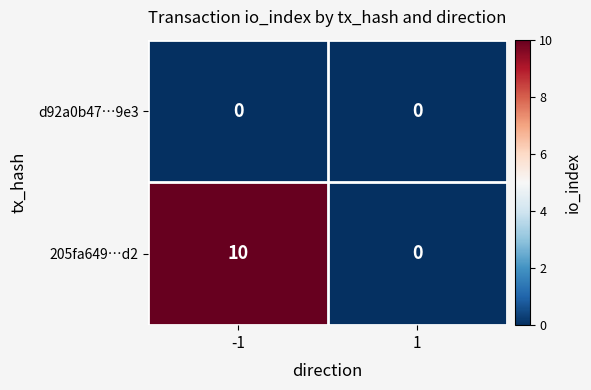

Which series has the largest total across all categories?

205fa649…d2